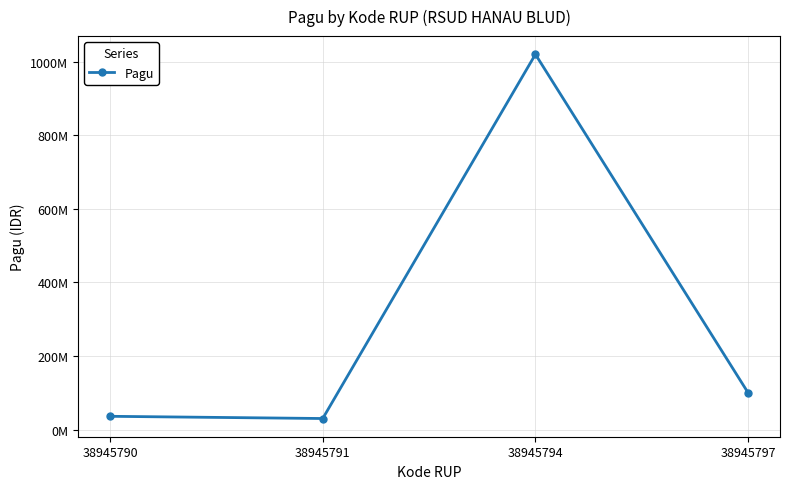

What is the sum of the values at 38945790 and 38945791?

66000000